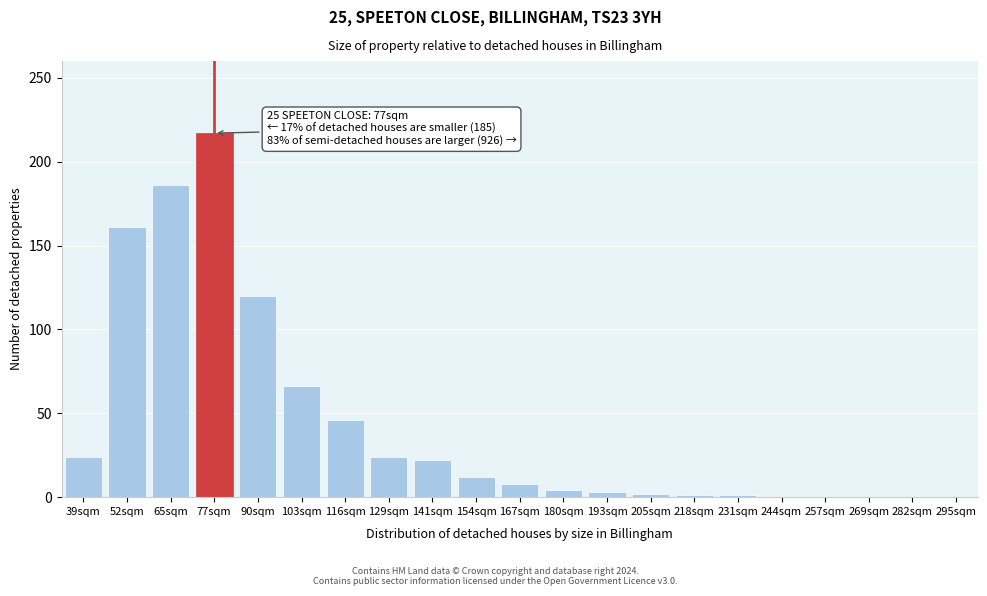

At which label is the value closest to 108?

90sqm